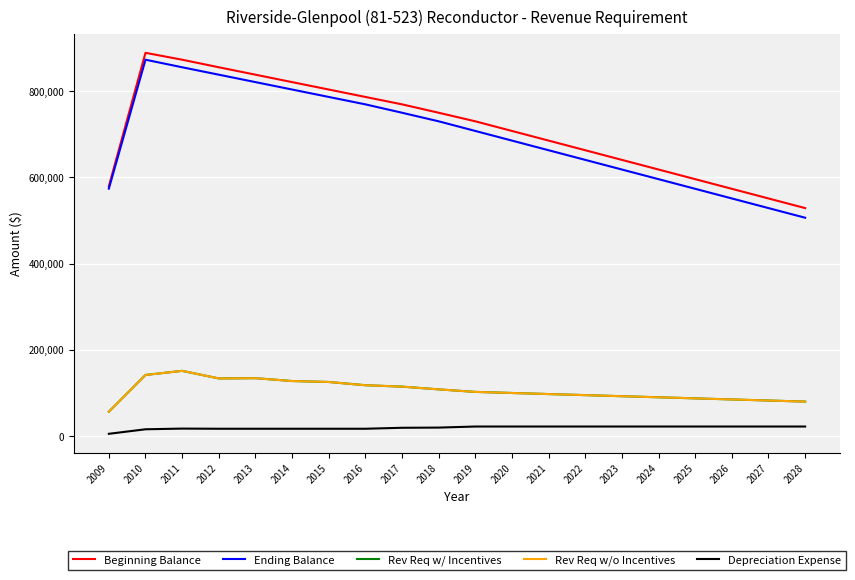

True or false: Rev Req w/ Incentives and Depreciation Expense intersect in this chart.

False